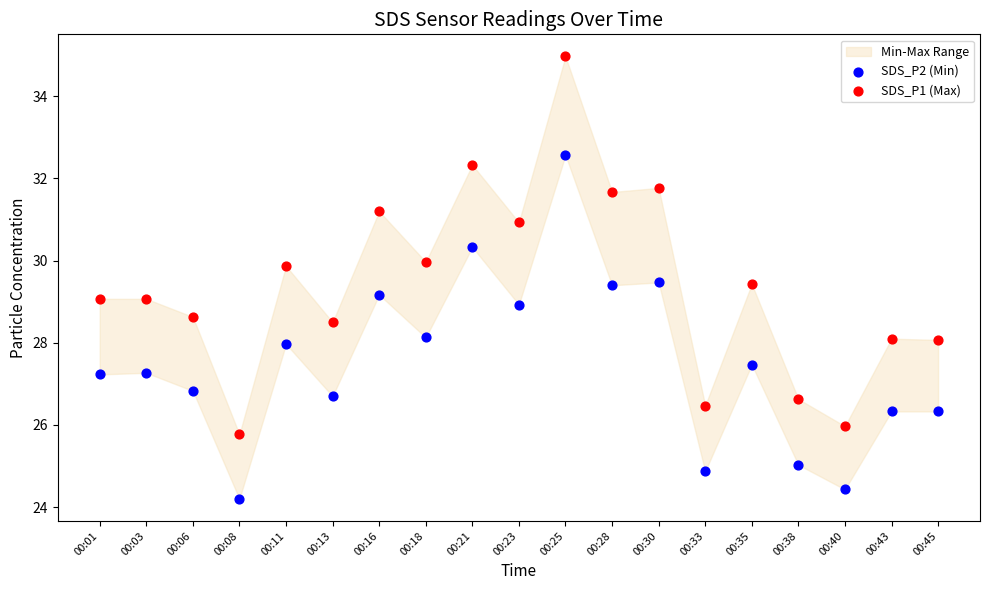

Across all data points, what is the range of Y values (max minus min)?

10.8